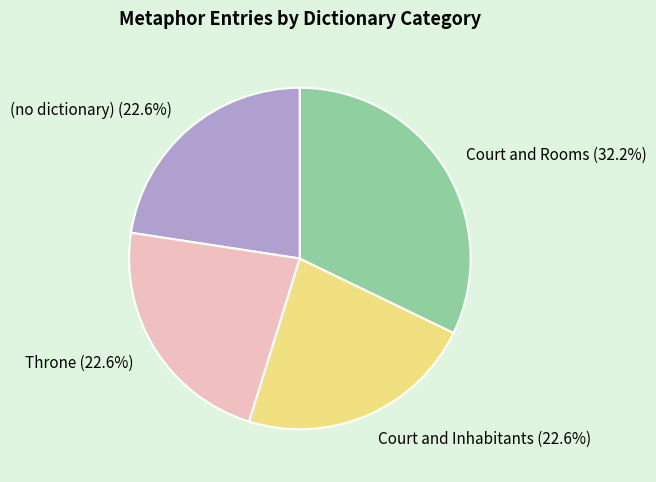

The Court and Inhabitants slice represents 38% of the pie. True or false?

False